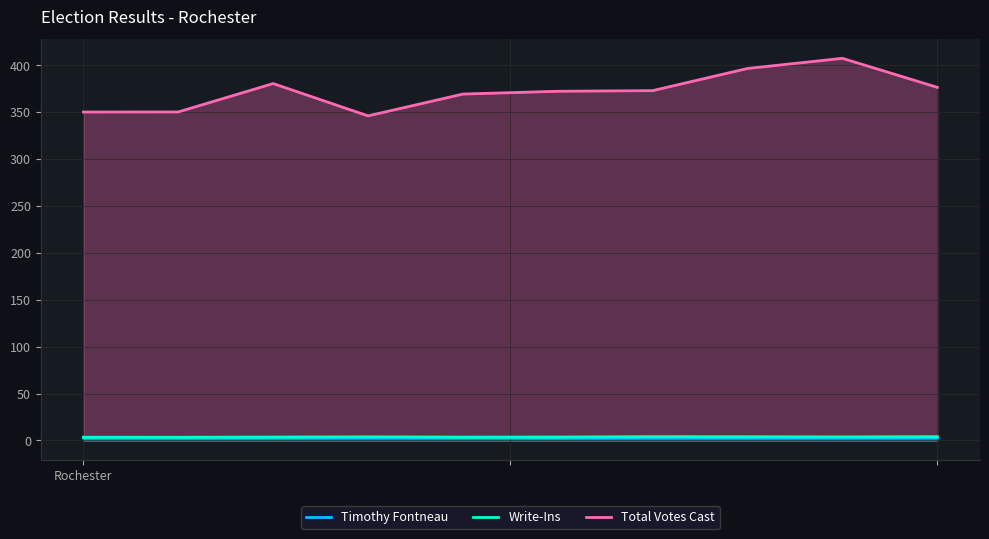

What is the label of the 7th point from the right?

3